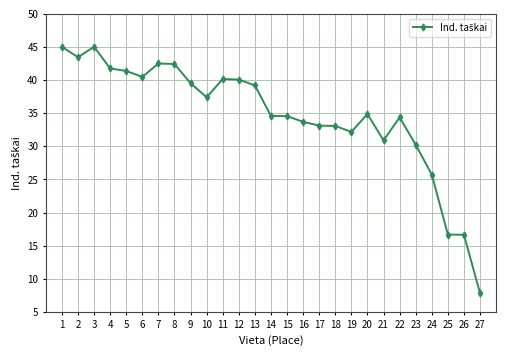

Between 18 and 8, which is larger?

8